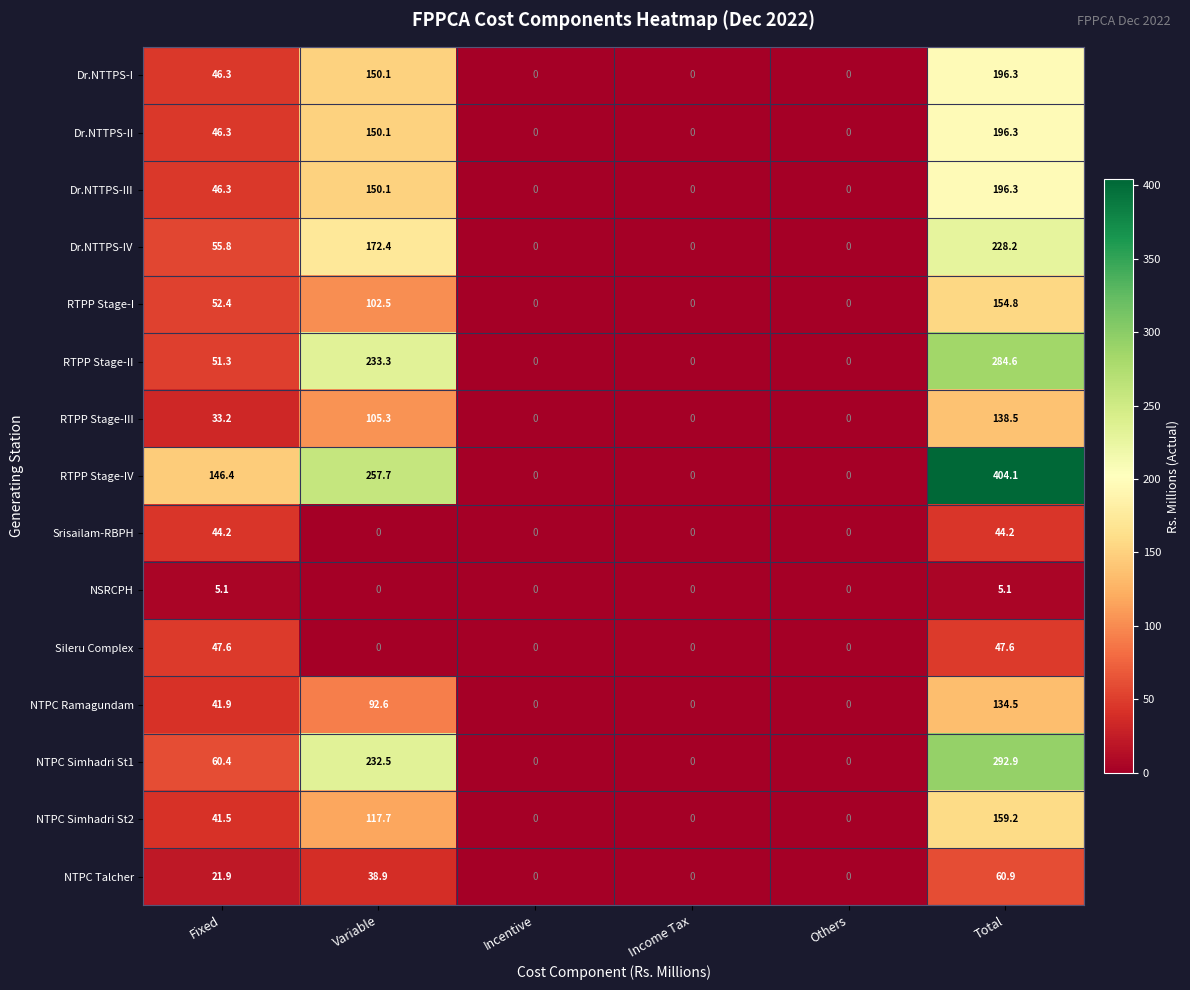

Which category has the highest value across all series?

Total